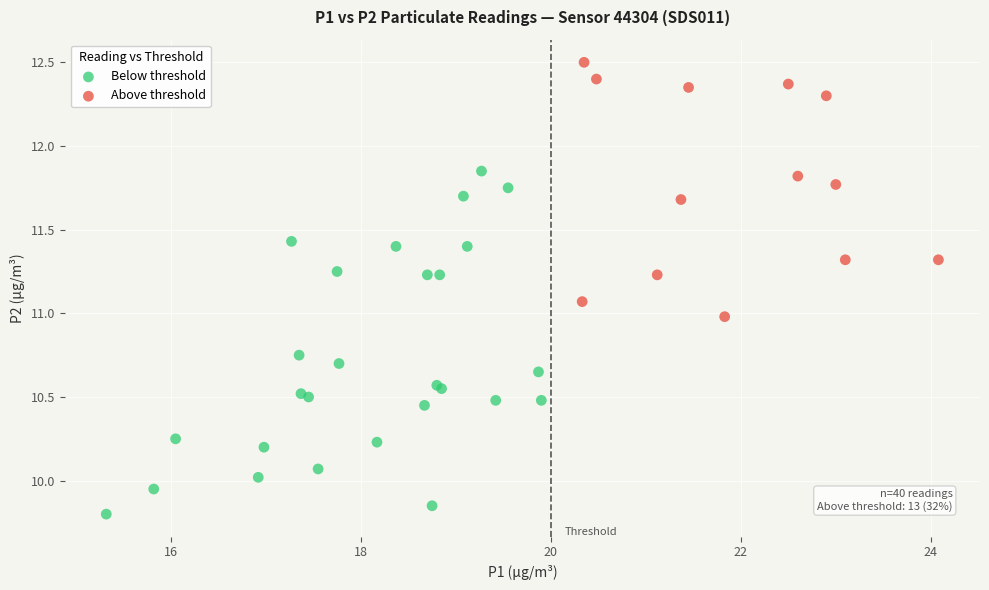

What are all the series names shown in the legend?

Below threshold, Above threshold